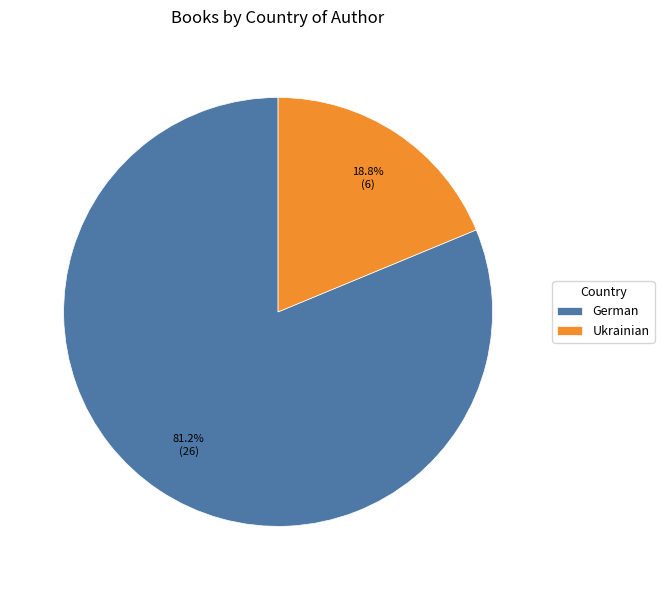

What is the smallest slice in the pie chart?

Ukrainian